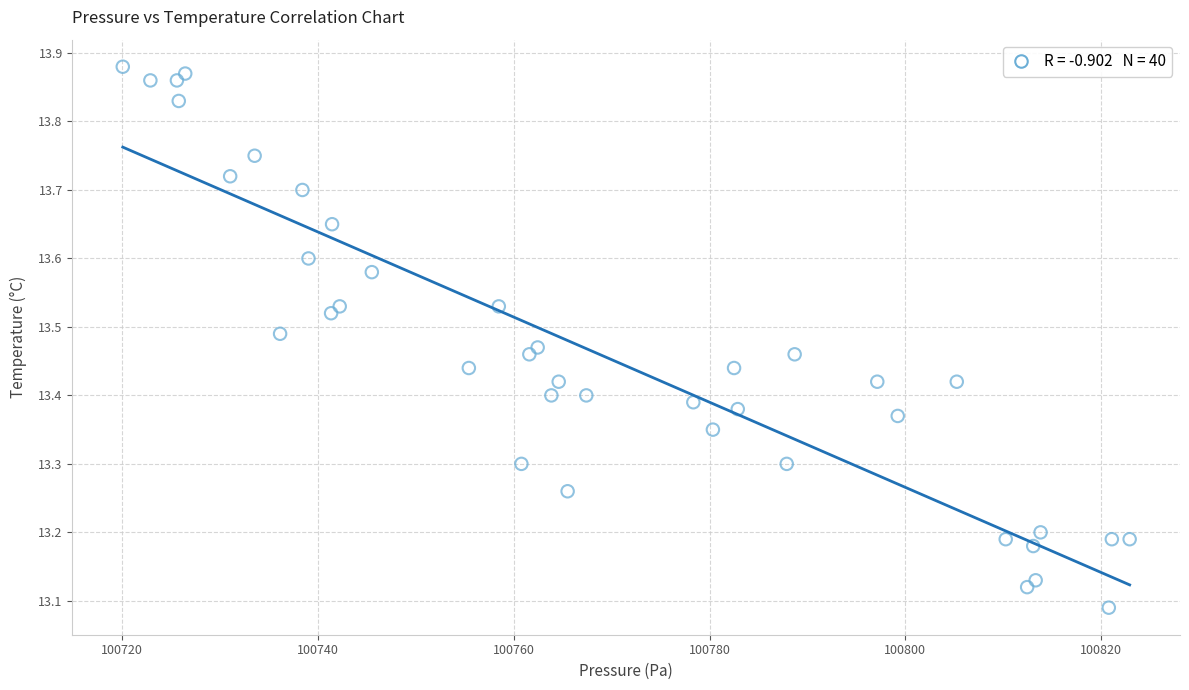

What is the range of X values (max minus min)?

102.9